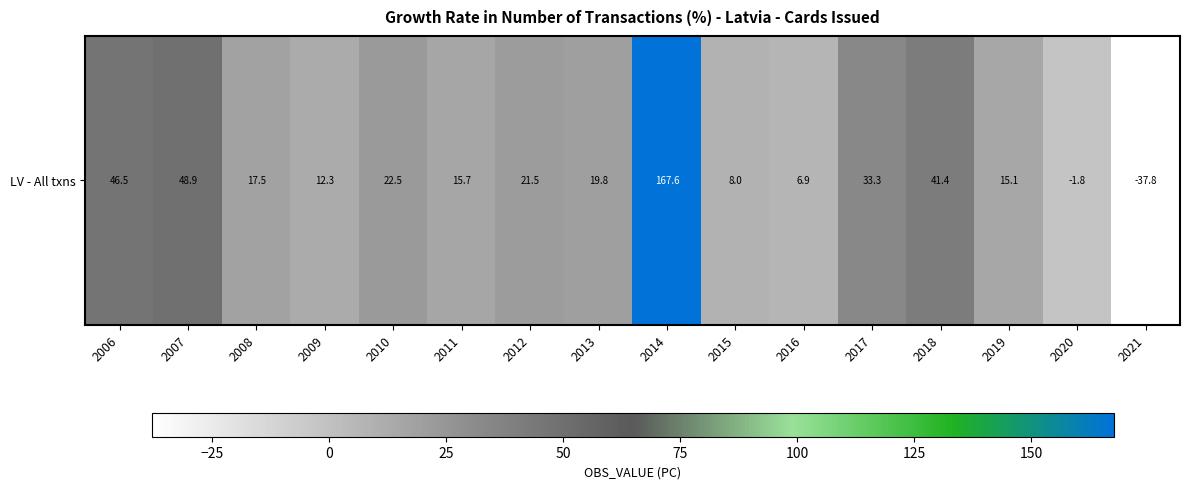

The value at 2012 is 11.4. True or false?

False